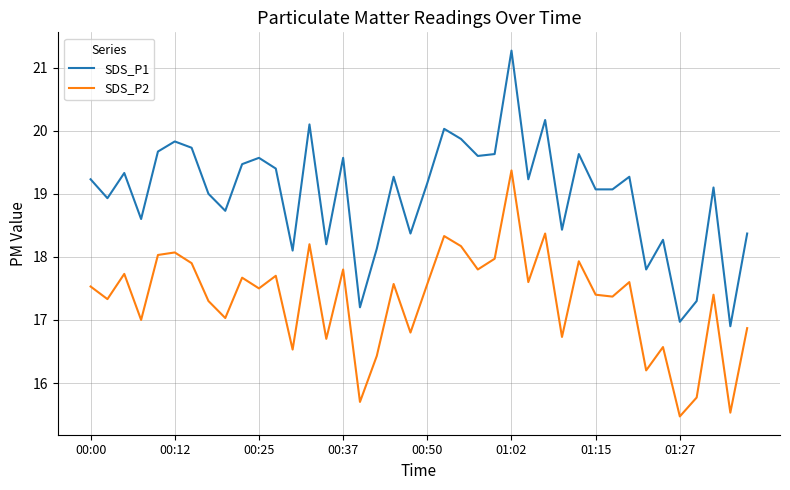

Rank the series by their maximum value, from highest to lowest.

SDS_P1, SDS_P2